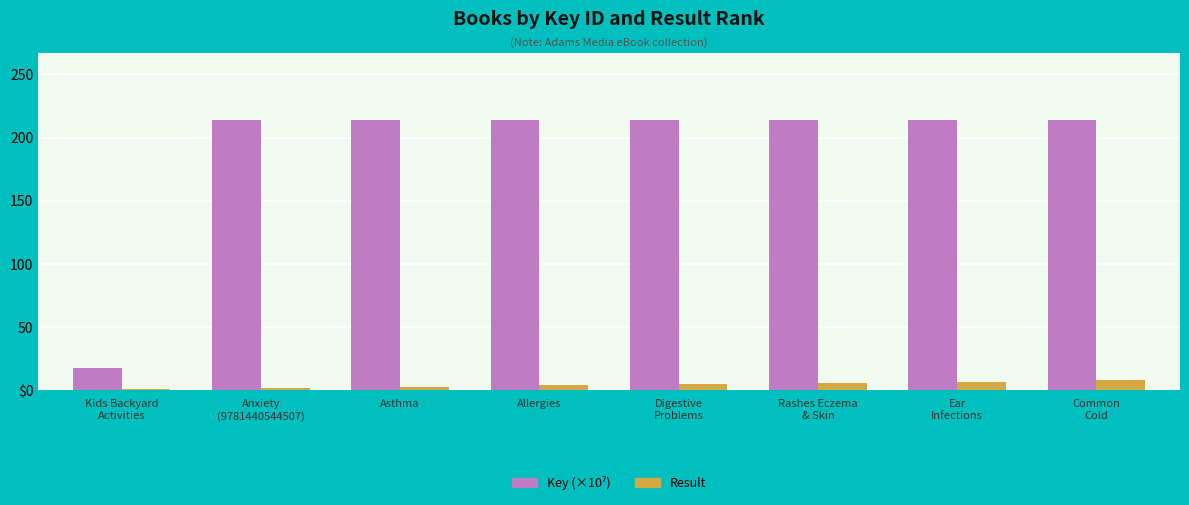

Are the bars horizontal?

No